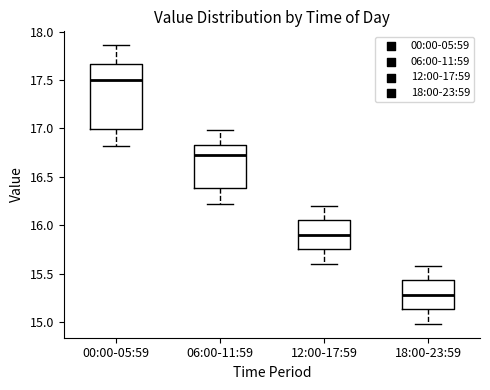

Reading left to right, read every box against the y-axis: the position of its median line, the range the box covers, and the ends of its whiskers. The values are not printed on the chart, so give them approximately, as read against the axis.

00:00-05:59: median 17.50, box 17.00 to 17.65, whiskers 16.80 to 17.85
06:00-11:59: median 16.75, box 16.40 to 16.85, whiskers 16.20 to 17.00
12:00-17:59: median 15.90, box 15.75 to 16.05, whiskers 15.60 to 16.20
18:00-23:59: median 15.30, box 15.15 to 15.45, whiskers 15.00 to 15.60